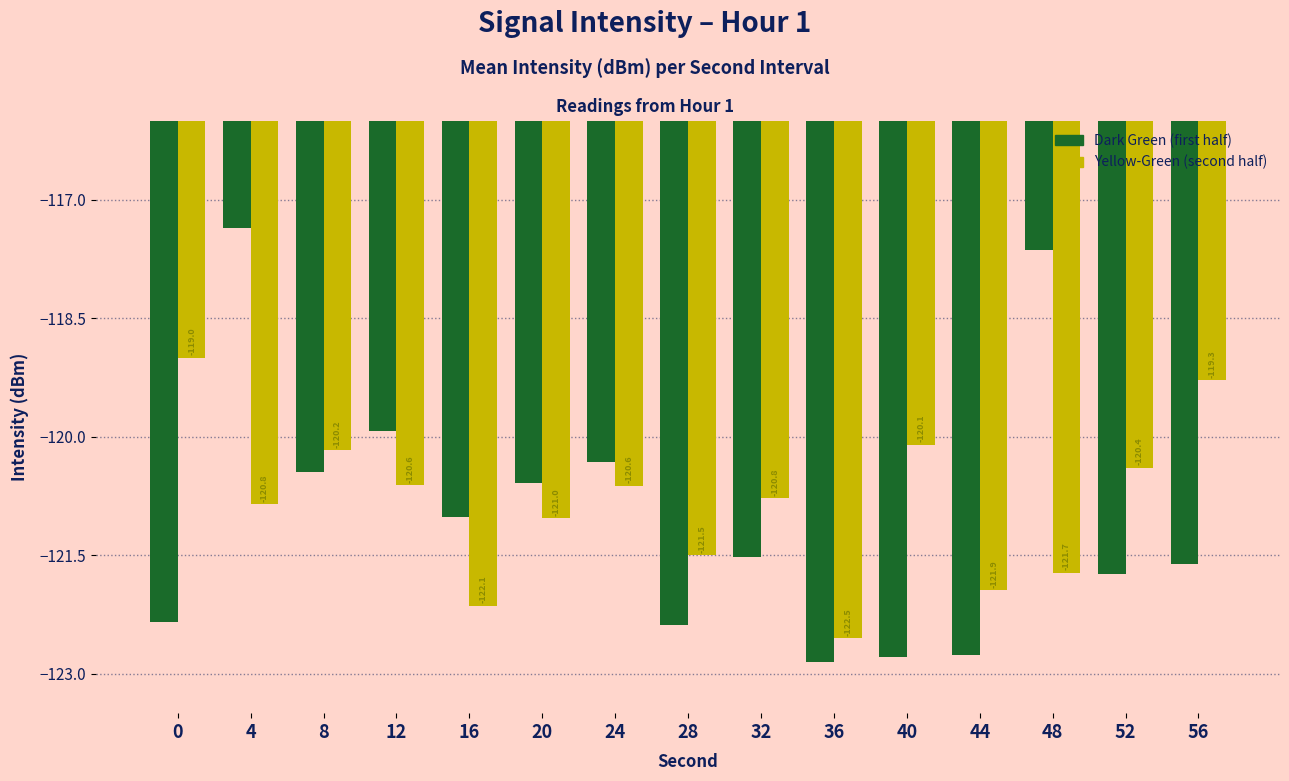

What is the maximum value shown in the chart?

-117.4